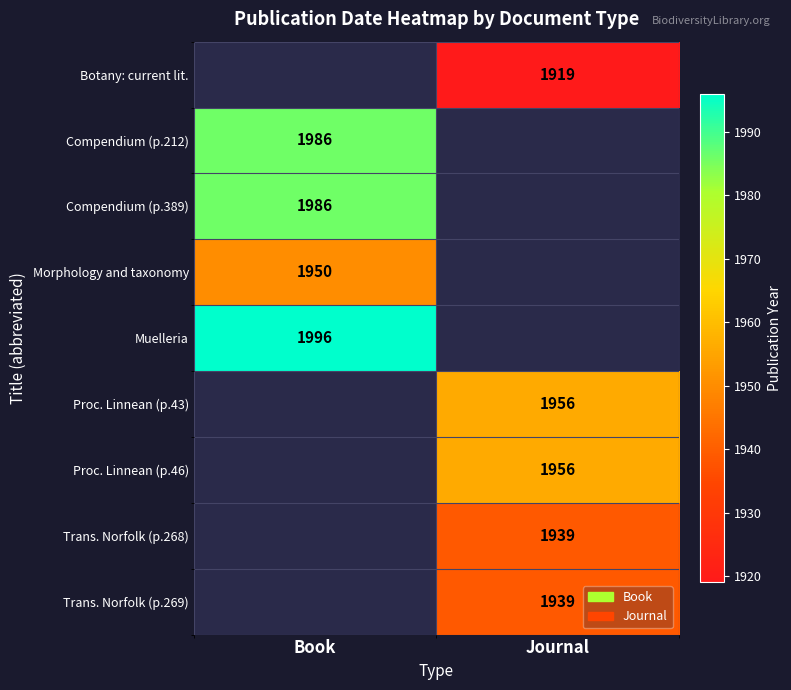

The Compendium (p.389) series shows 1986 at Book. True or false?

True